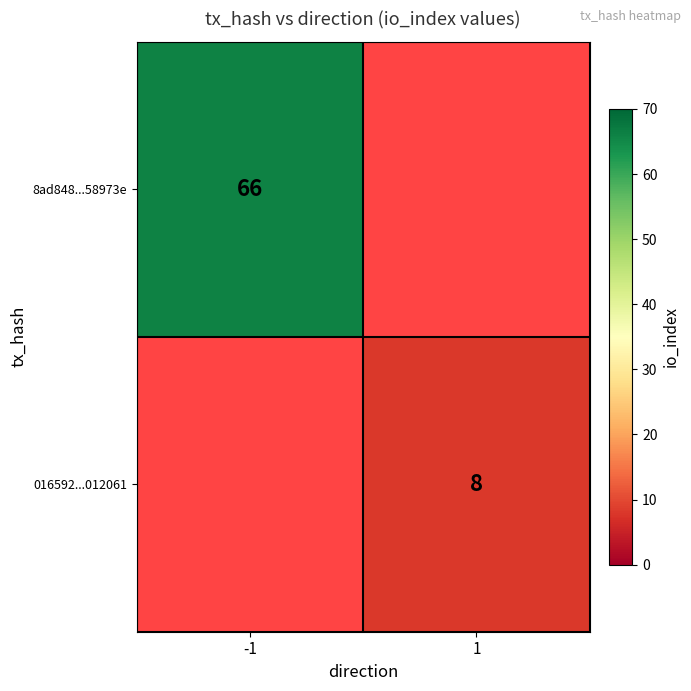

The 016592...012061 series shows 8 at 1. True or false?

True